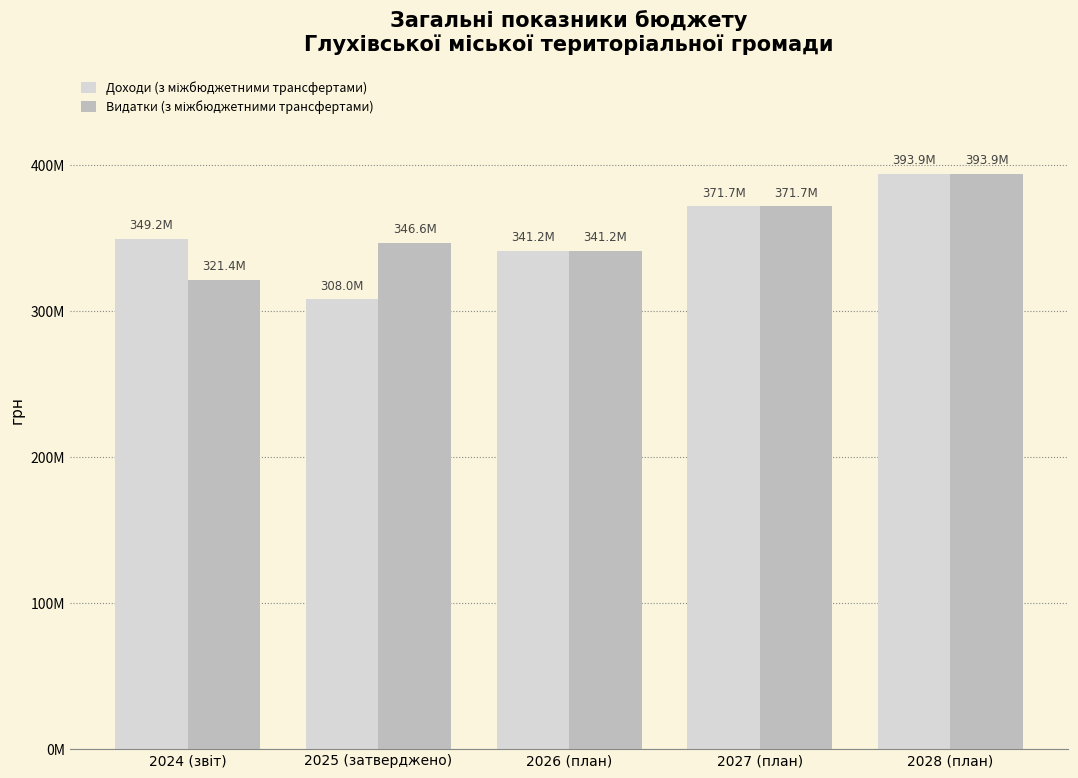

Does the chart contain stacked bars?

No